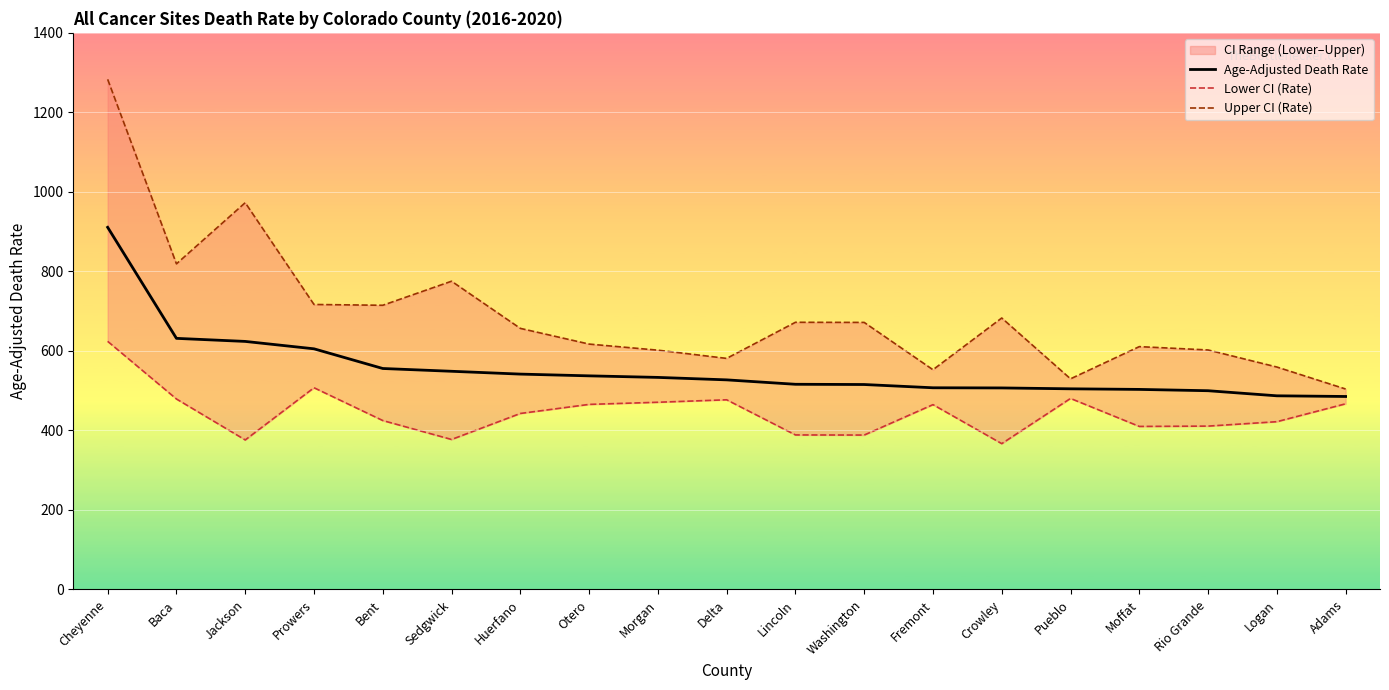

In Lower CI (Rate), how many points are lower than both neighbors (excluding endpoints)?

5